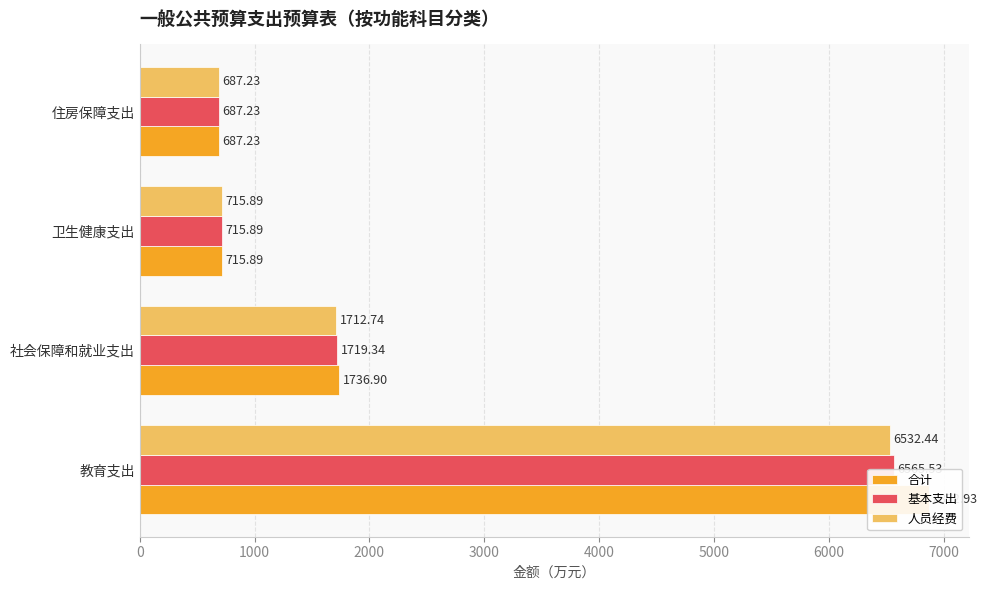

Which series has the largest range (max minus min)?

合计